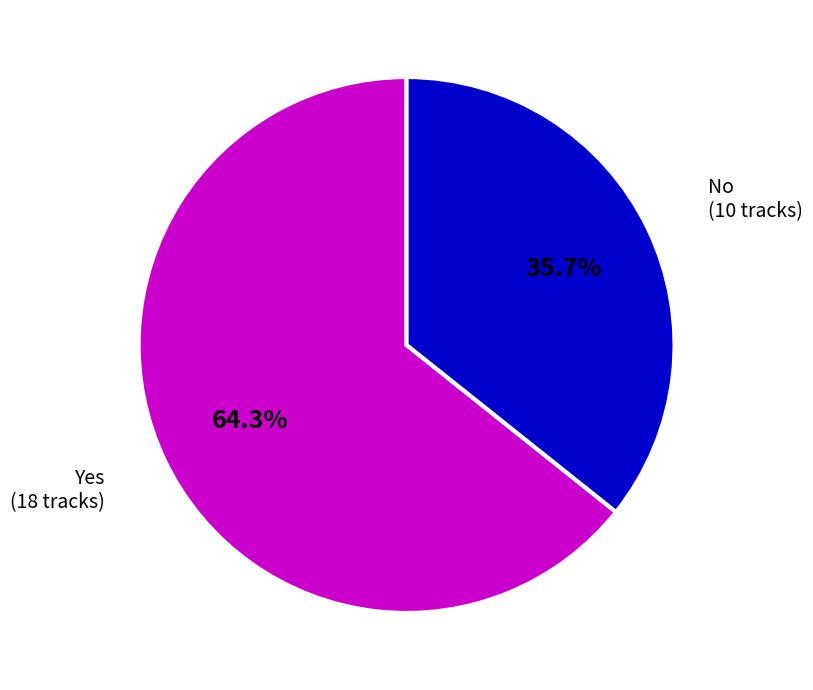

How many slices are in this pie chart?

2